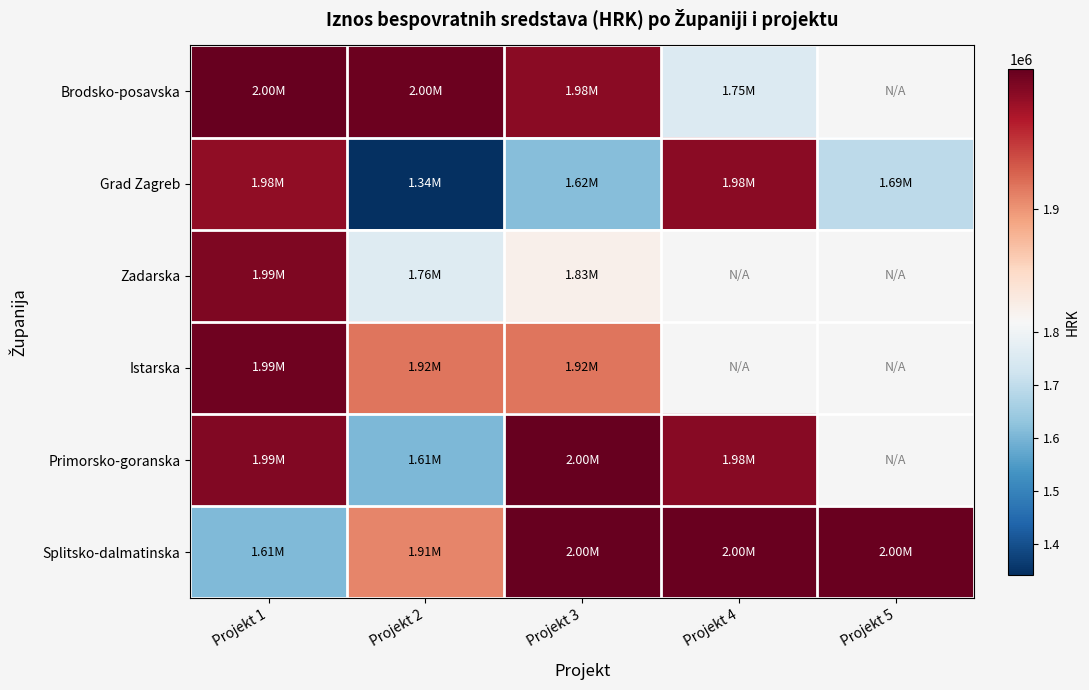

How many data points in Splitsko-dalmatinska are less than 1997520?

2